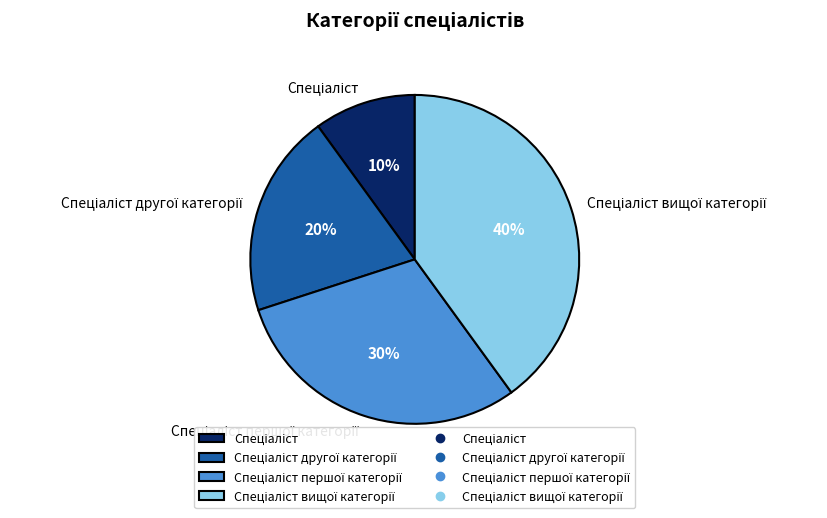

Count the number of slices in the pie.

4